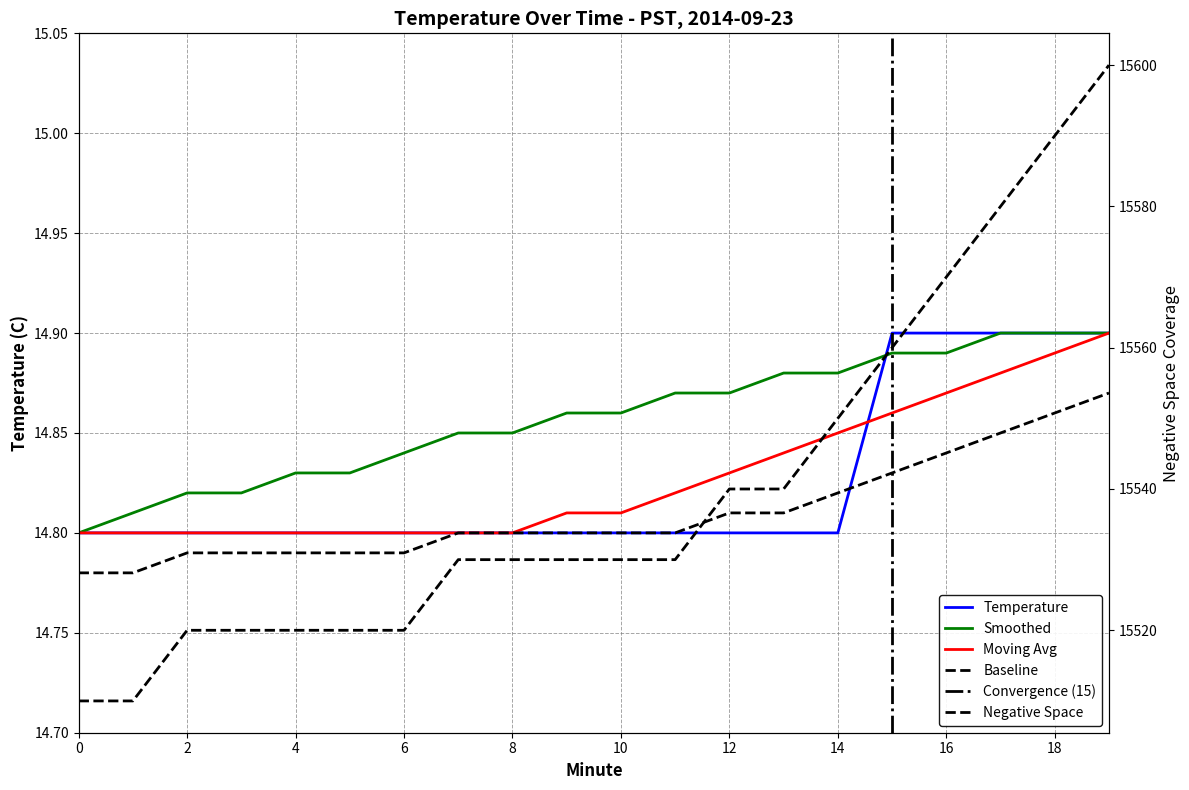

What is the difference between the maximum and minimum values in the Smoothed series?

0.1